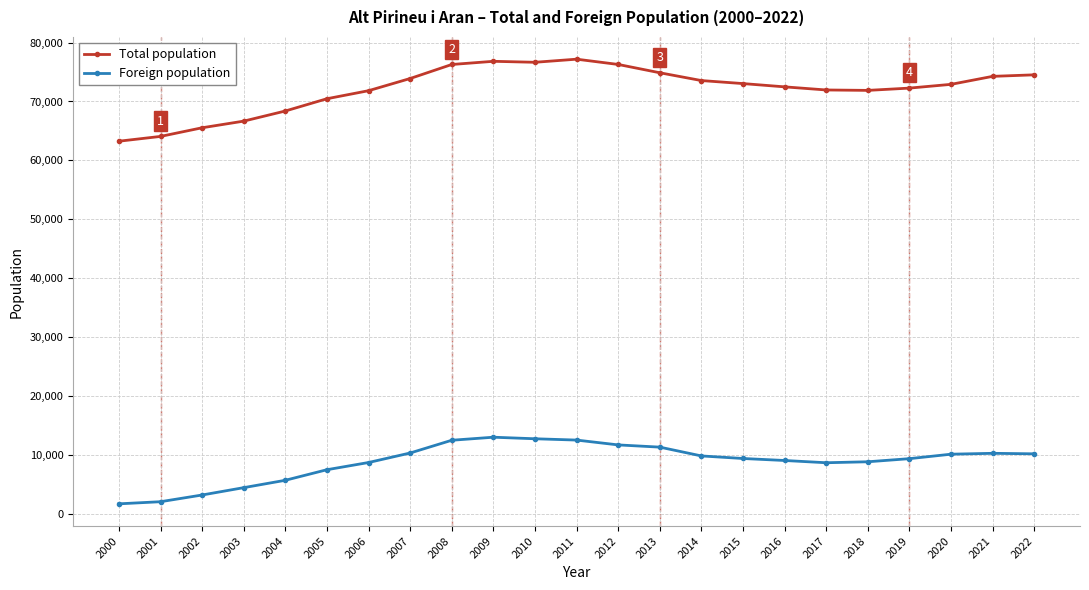

Does the chart display data point markers on the line(s)?

Yes